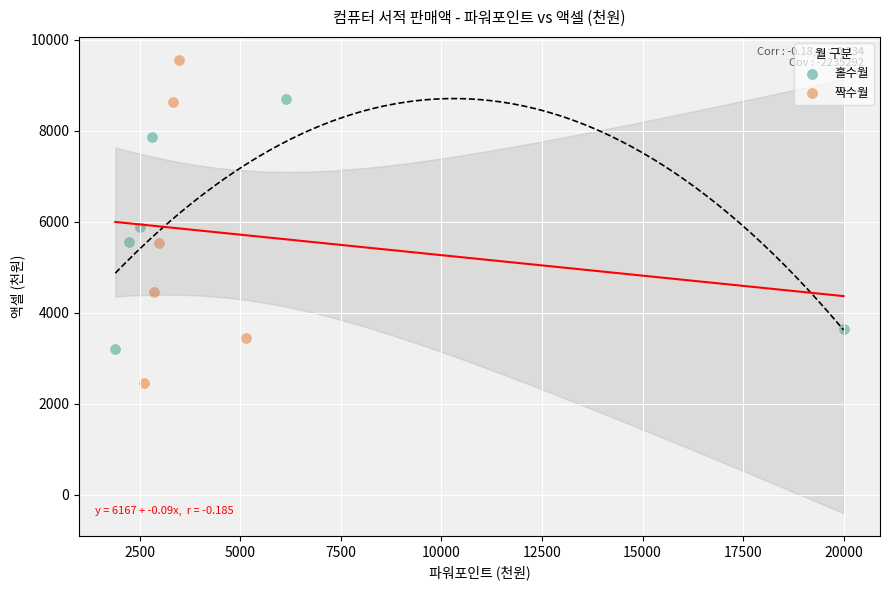

Which series reaches the minimum Y coordinate?

짝수월